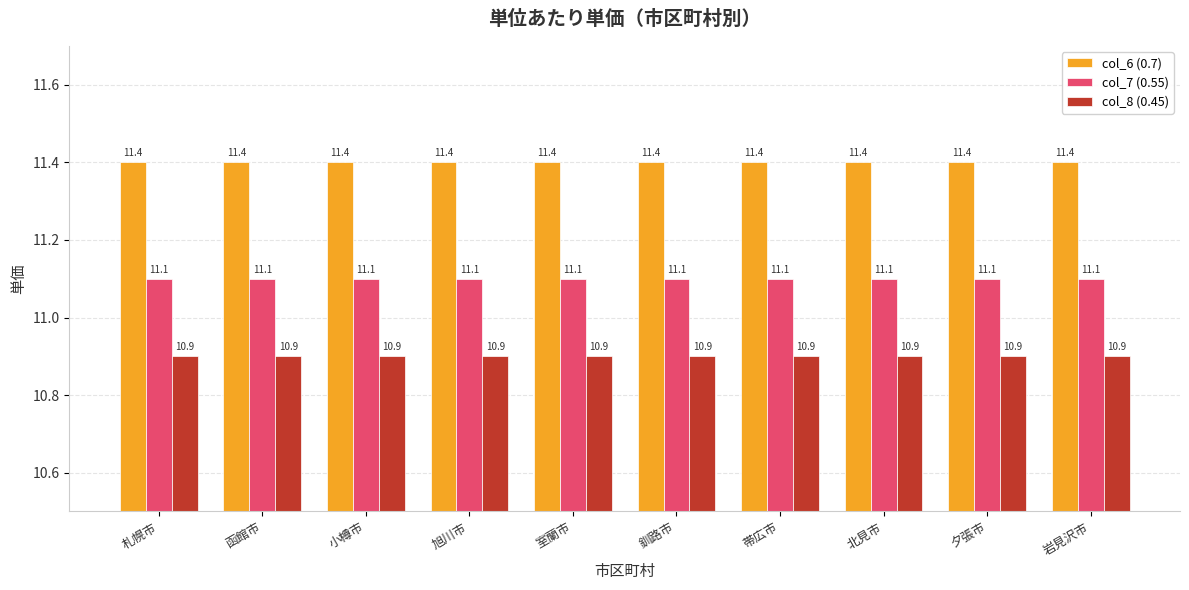

At 北見市, list the series in order from smallest to largest.

col_8 (0.45), col_7 (0.55), col_6 (0.7)